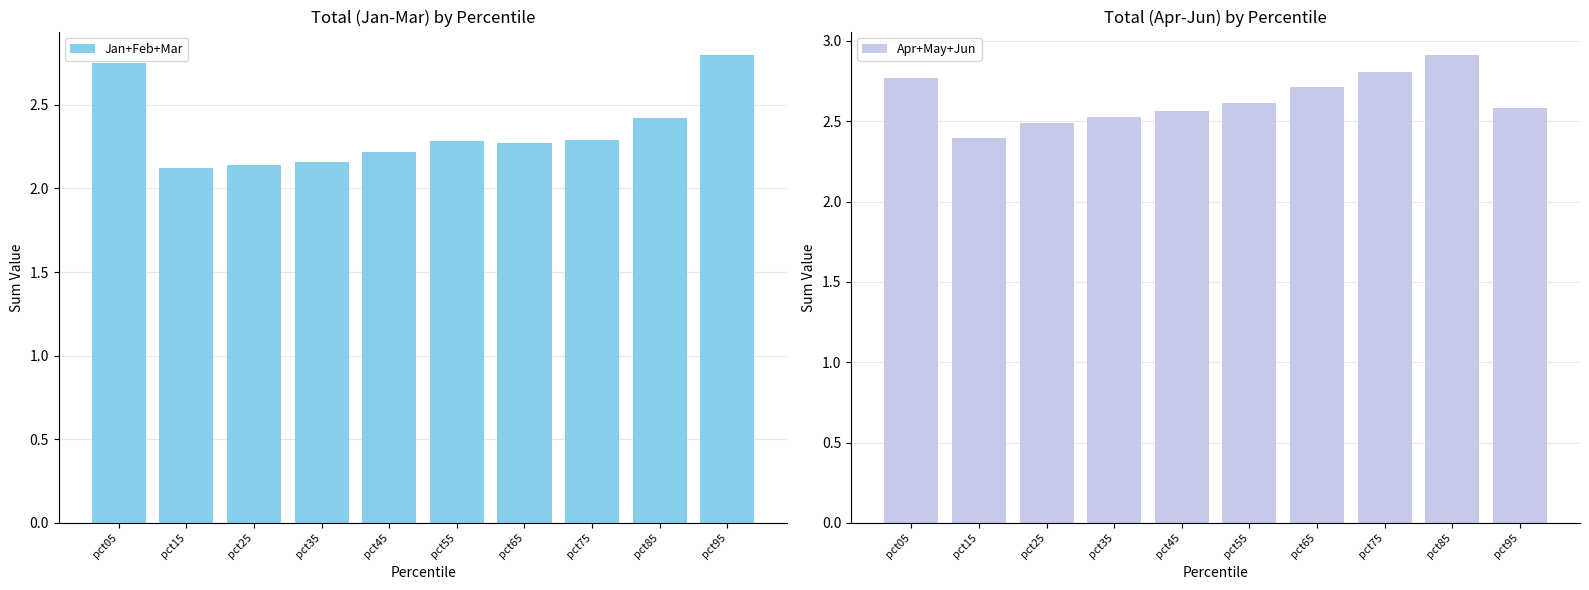

The Apr+May+Jun series shows 3.4 at pct45. True or false?

False